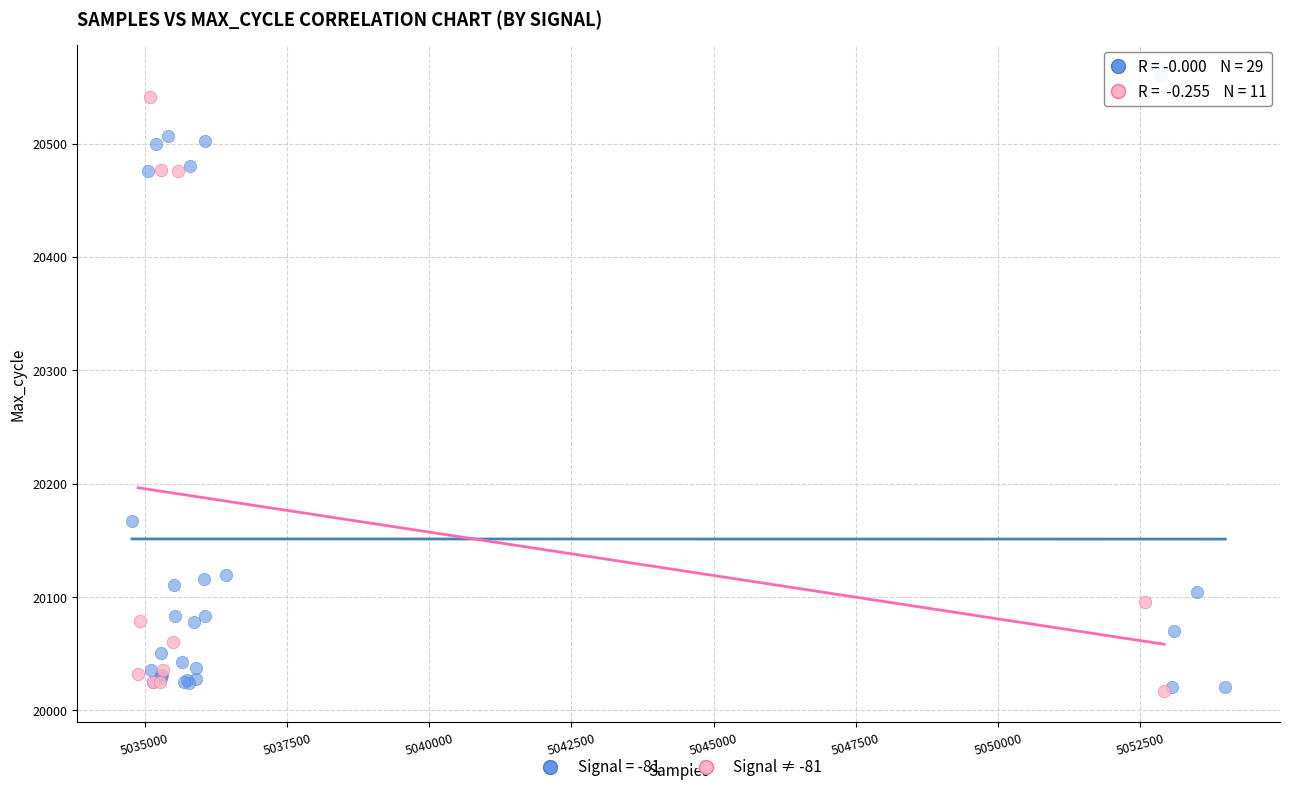

Which series has the largest Y range (max minus min)?

Signal = -81